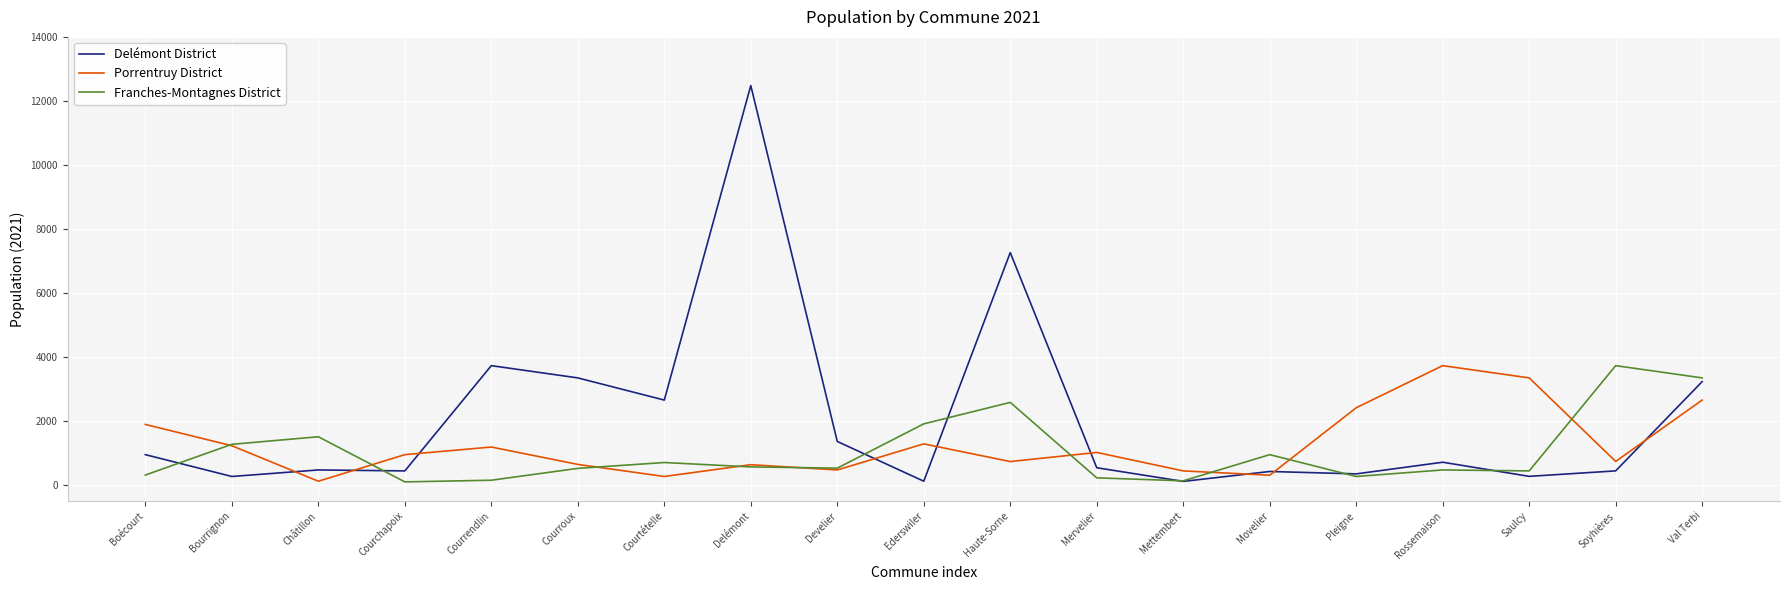

At which label does Franches-Montagnes District first exceed 525?

Bourrignon